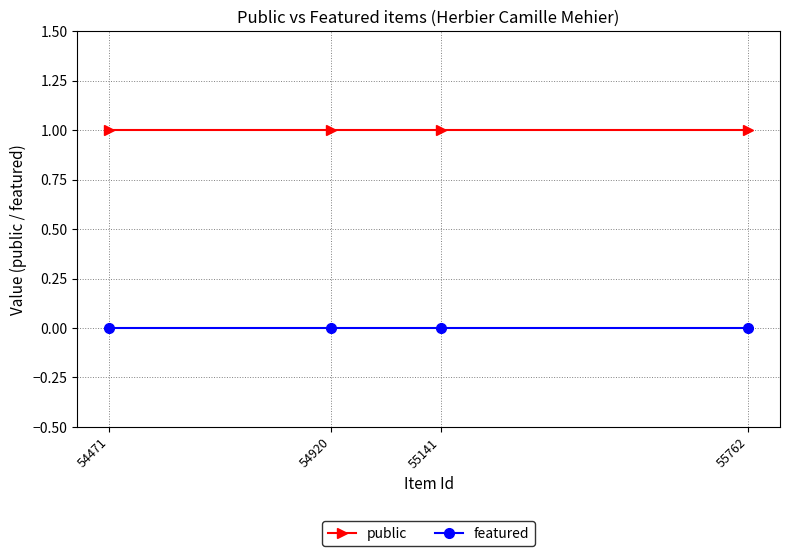

True or false: featured has a value of 0 at 54471.

True